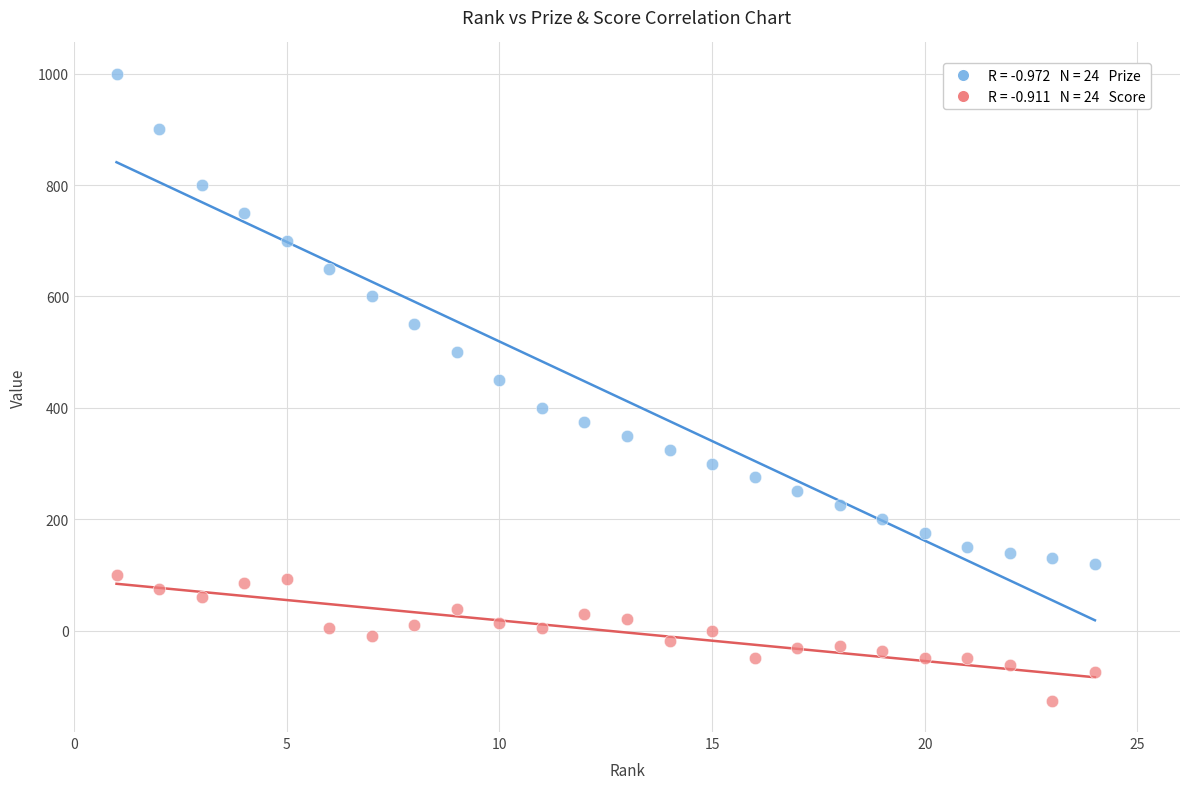

Across all data points, what is the range of X values (max minus min)?

23